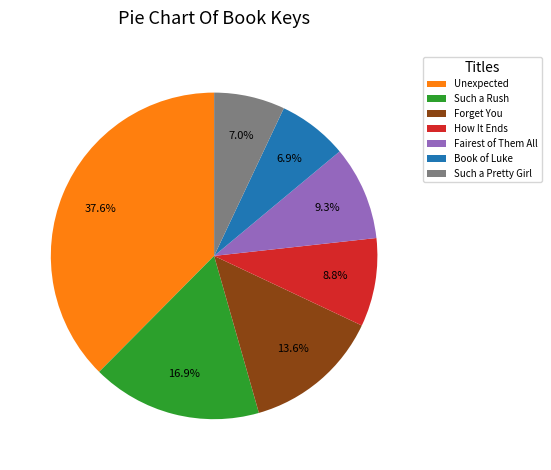

Is there any slice that represents more than half of the pie?

No